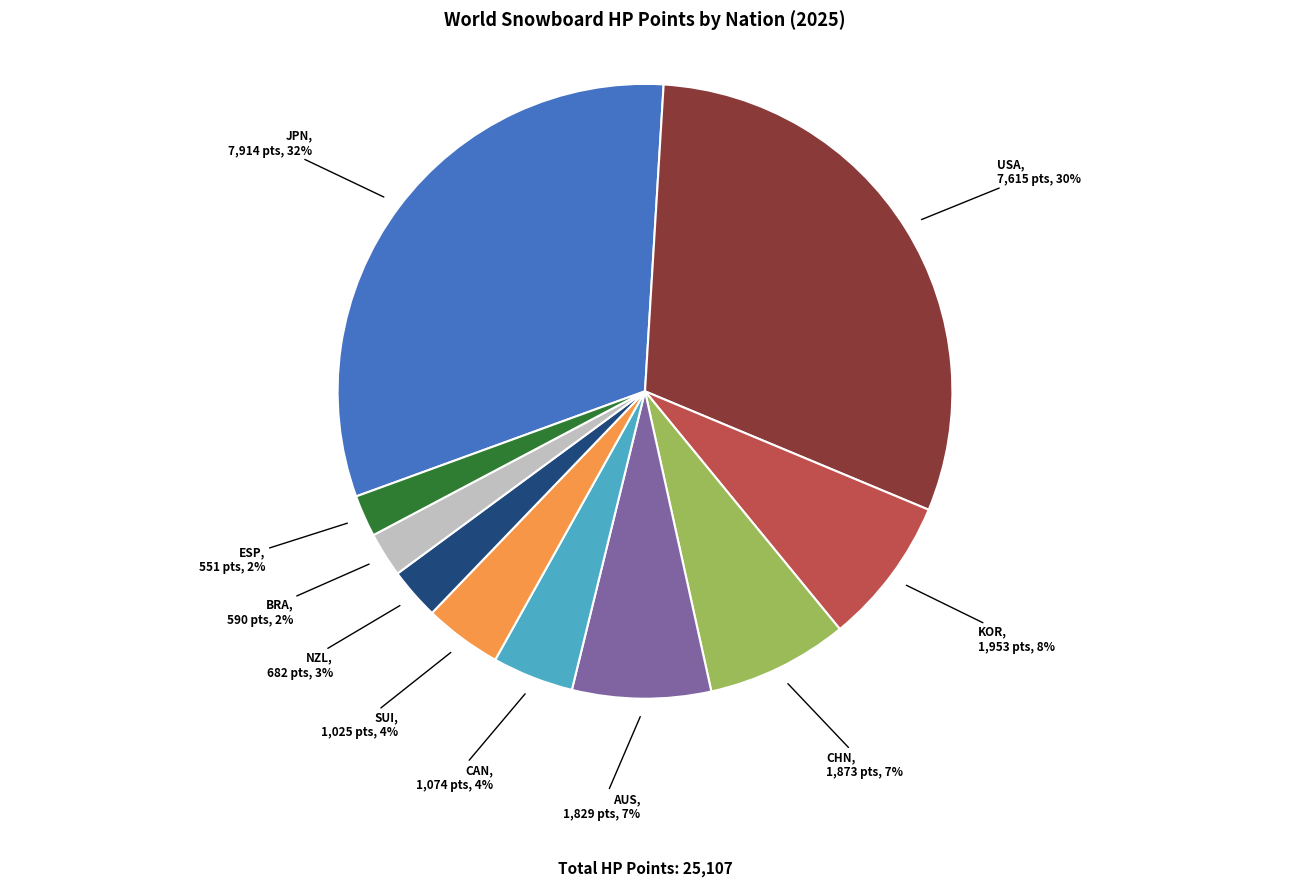

To the nearest percent, what portion does JPN represent?

32%